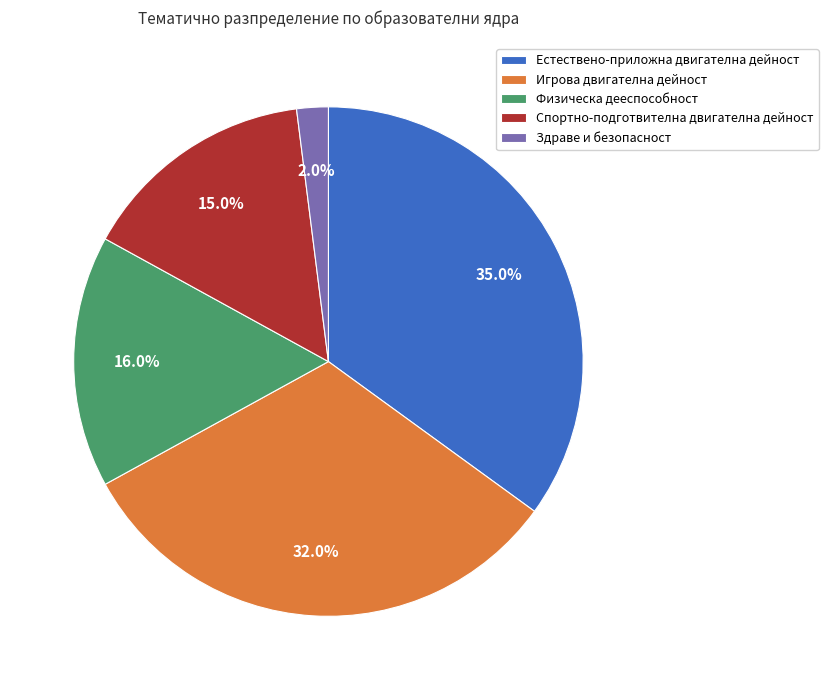

What portion of the pie excludes Игрова двигателна дейност?

68.0%